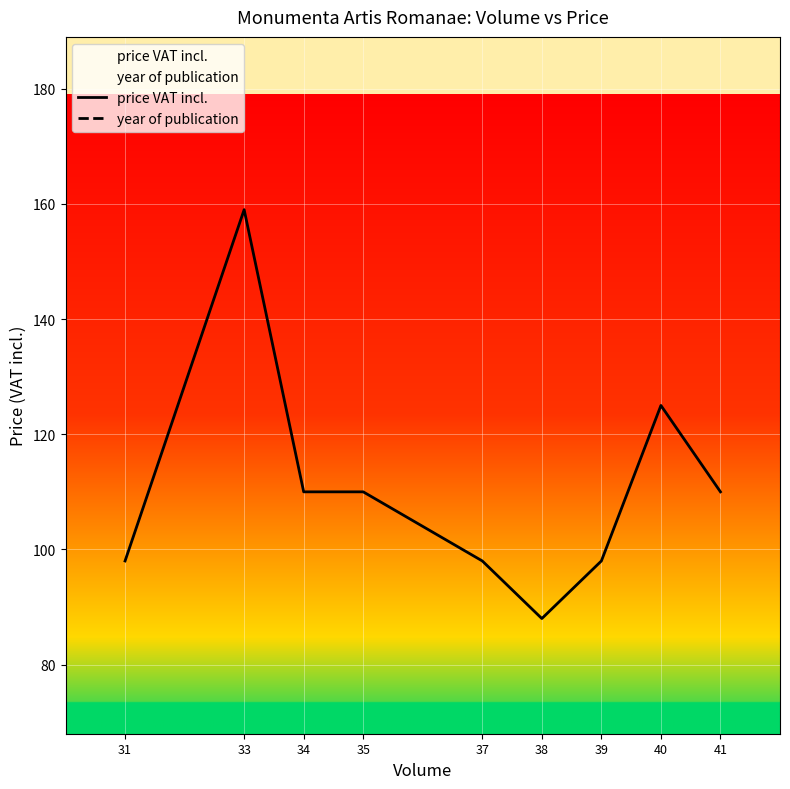

List the series in order of their overall mean, lowest first.

price VAT incl., year of publication